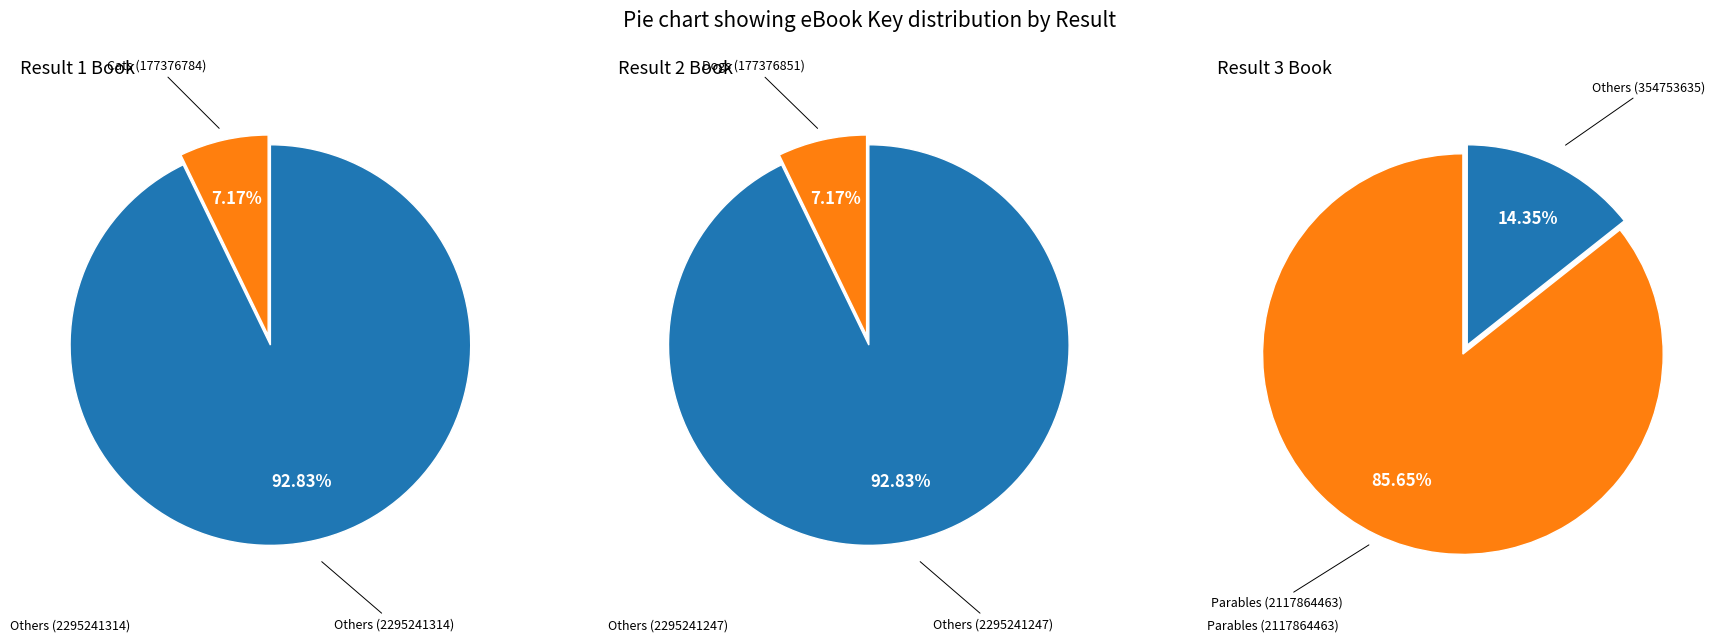

Does Parables from Nature (2117864463) account for over 50% of the chart?

Yes